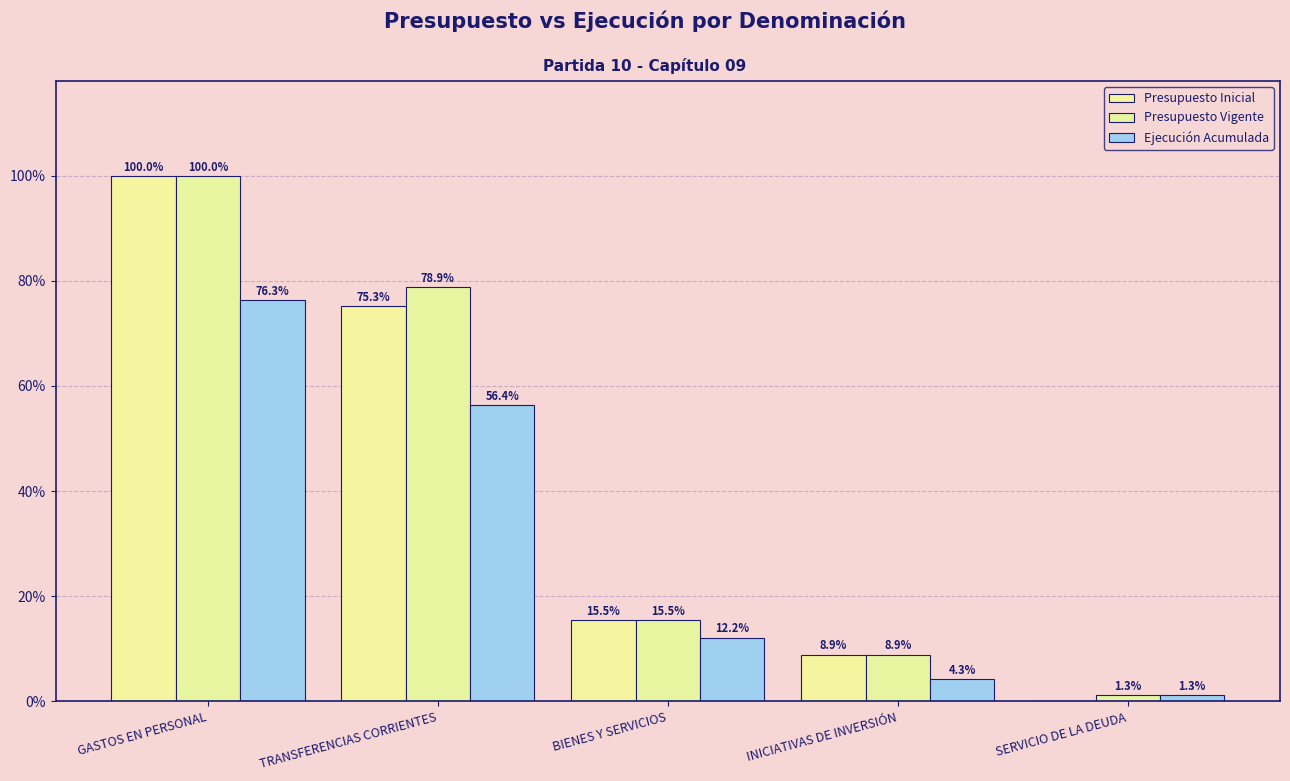

What is the label of the 1st bar from the left?

GASTOS EN PERSONAL